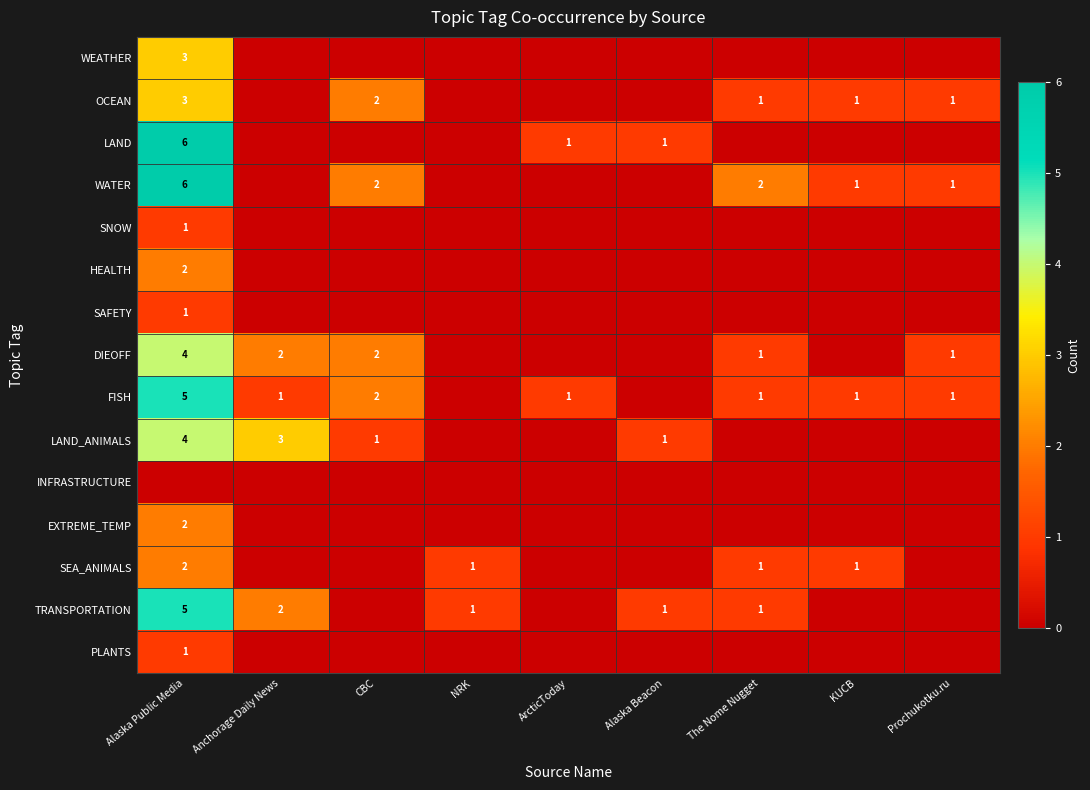

Is it true that OCEAN equals 1 at The Nome Nugget?

True